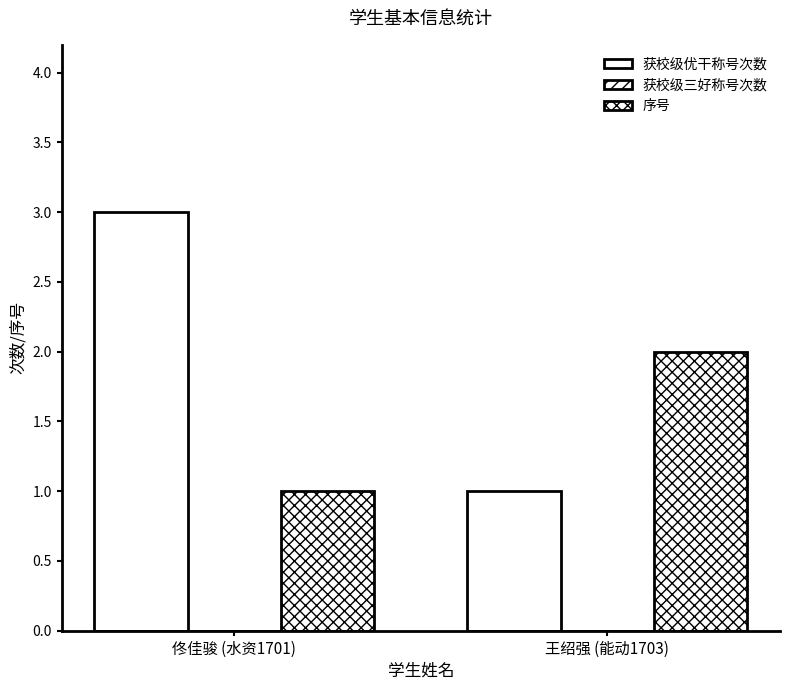

Where is 序号 nearest to the value 1?

佟佳骏 (水资1701)